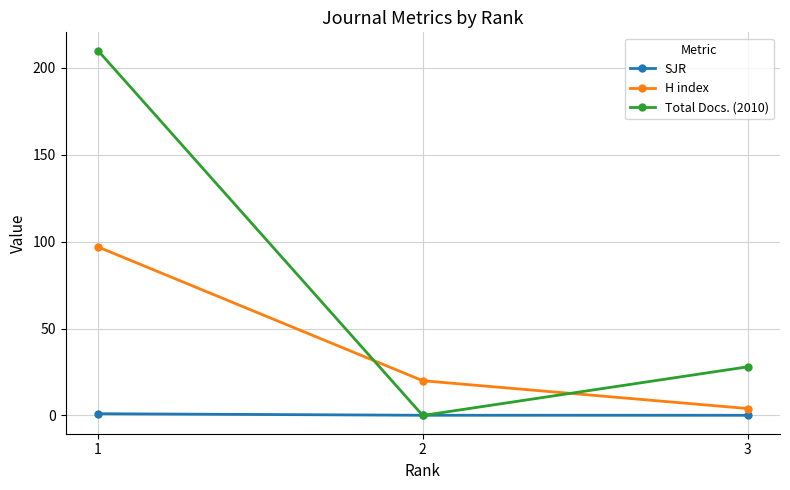

At 1, list the series in order from largest to smallest.

Total Docs. (2010), H index, SJR